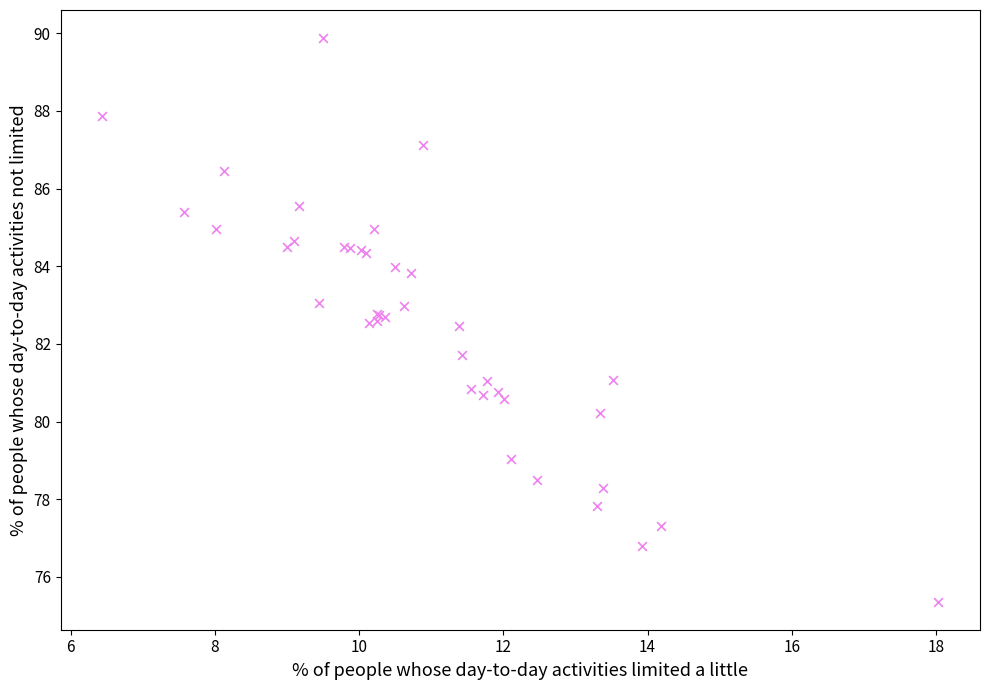

What Y value in the scatter plot is closest to 82?

81.7